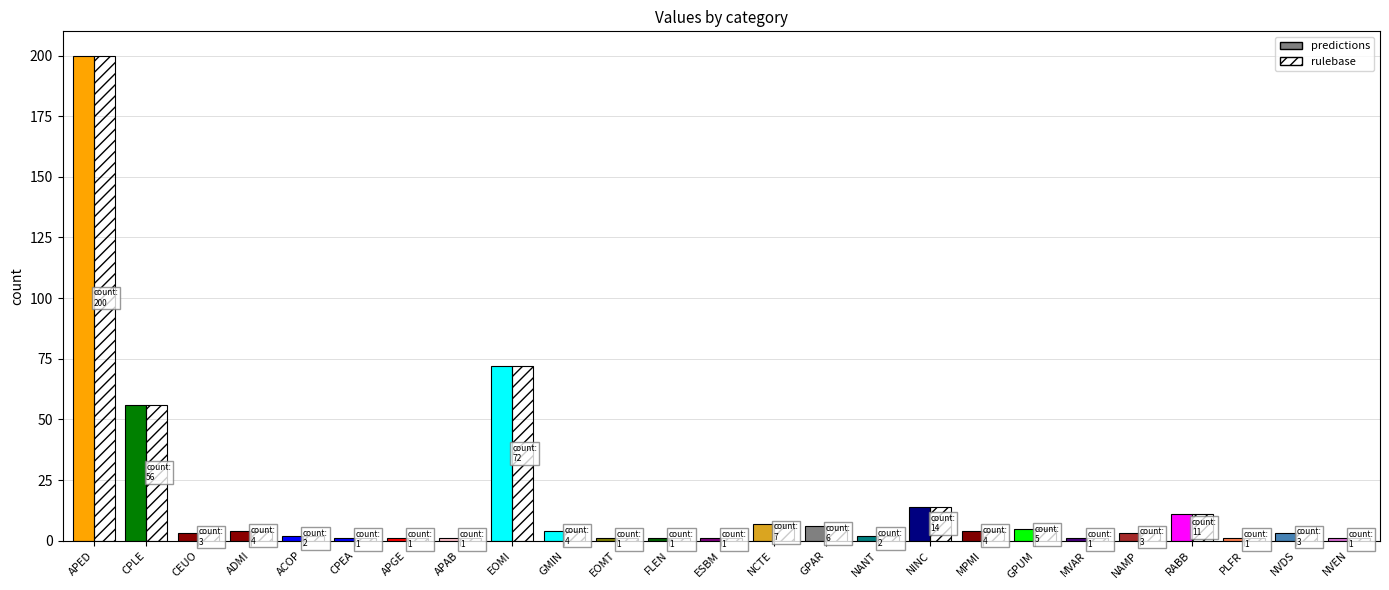

How many distinct data groups are displayed?

2